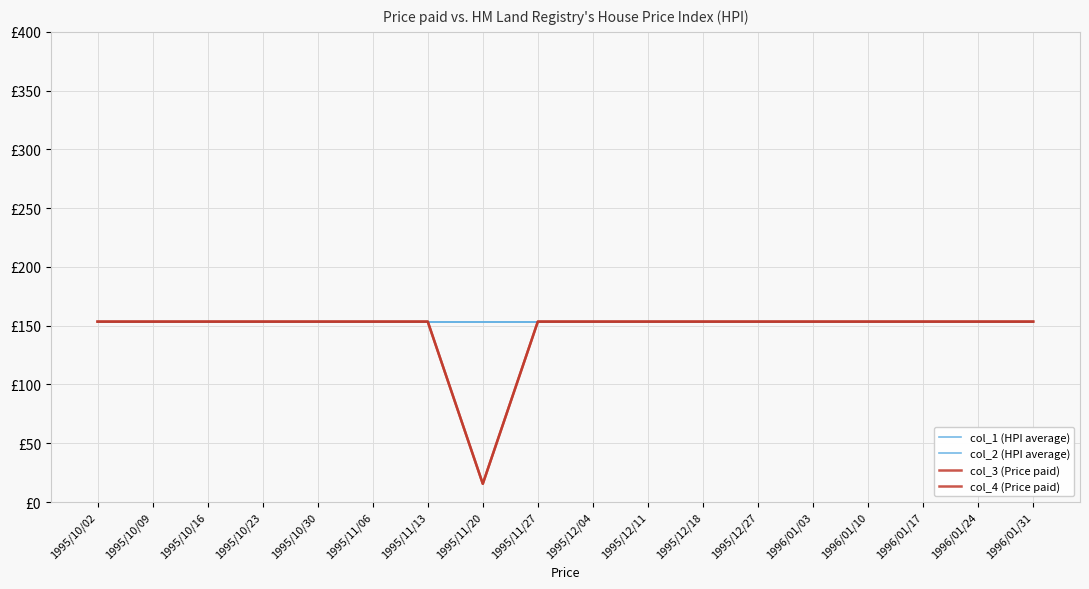

Does the chart have visible grid lines?

Yes